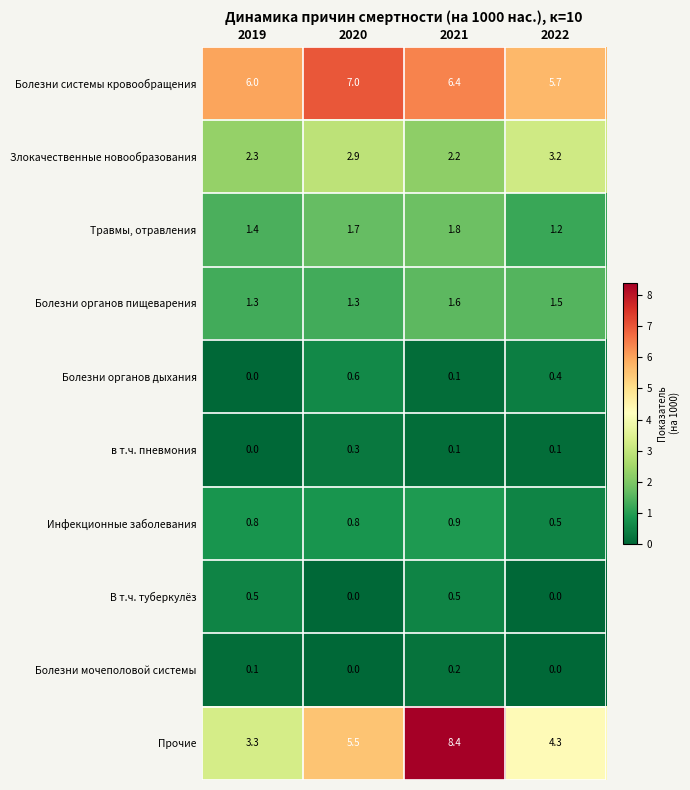

Count the number of categories in the chart.

4